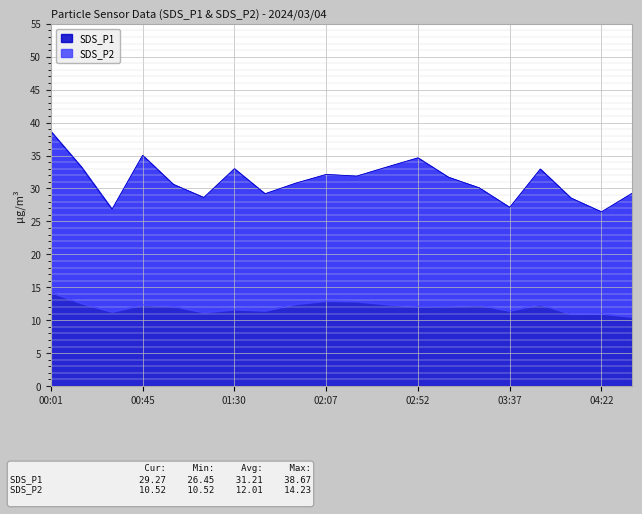

True or false: SDS_P1 and SDS_P2 intersect in this chart.

False